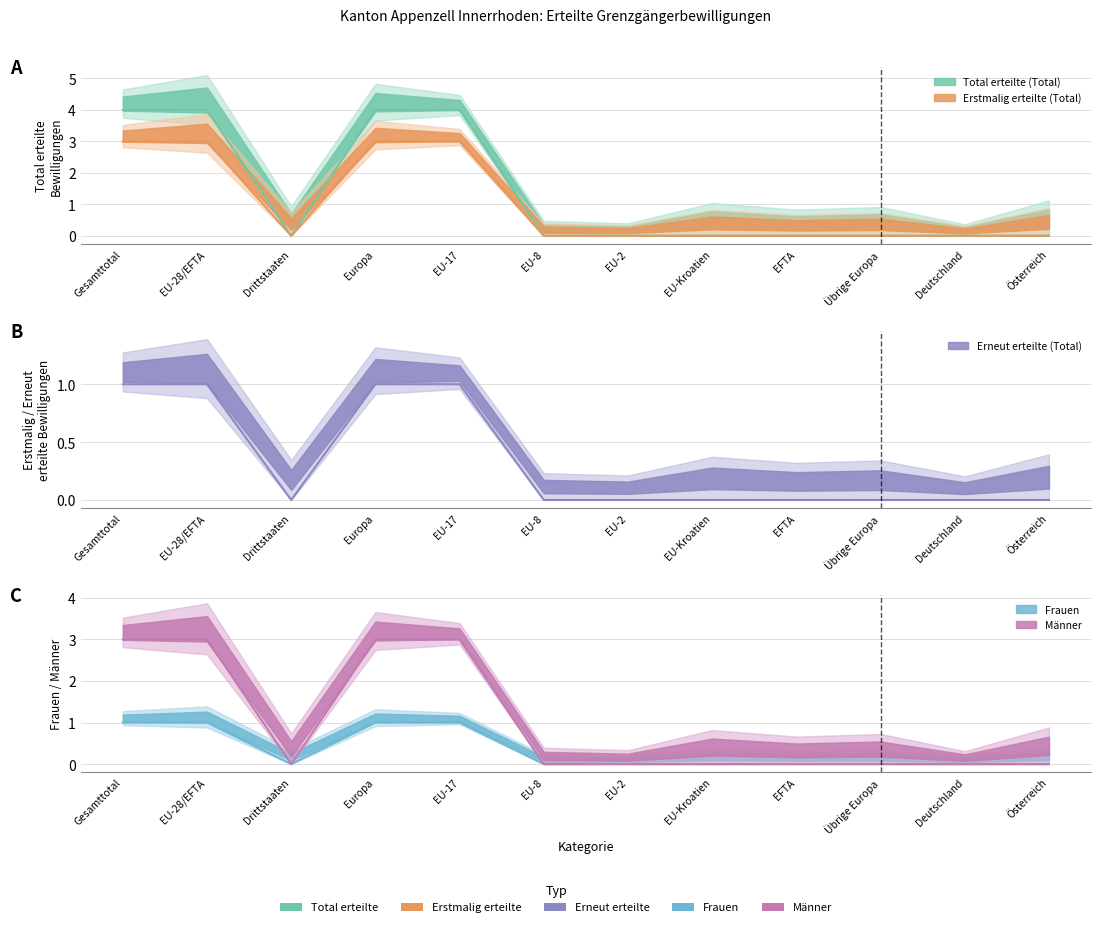

True or false: Männer has a value of 1 at EU-28/EFTA.

False